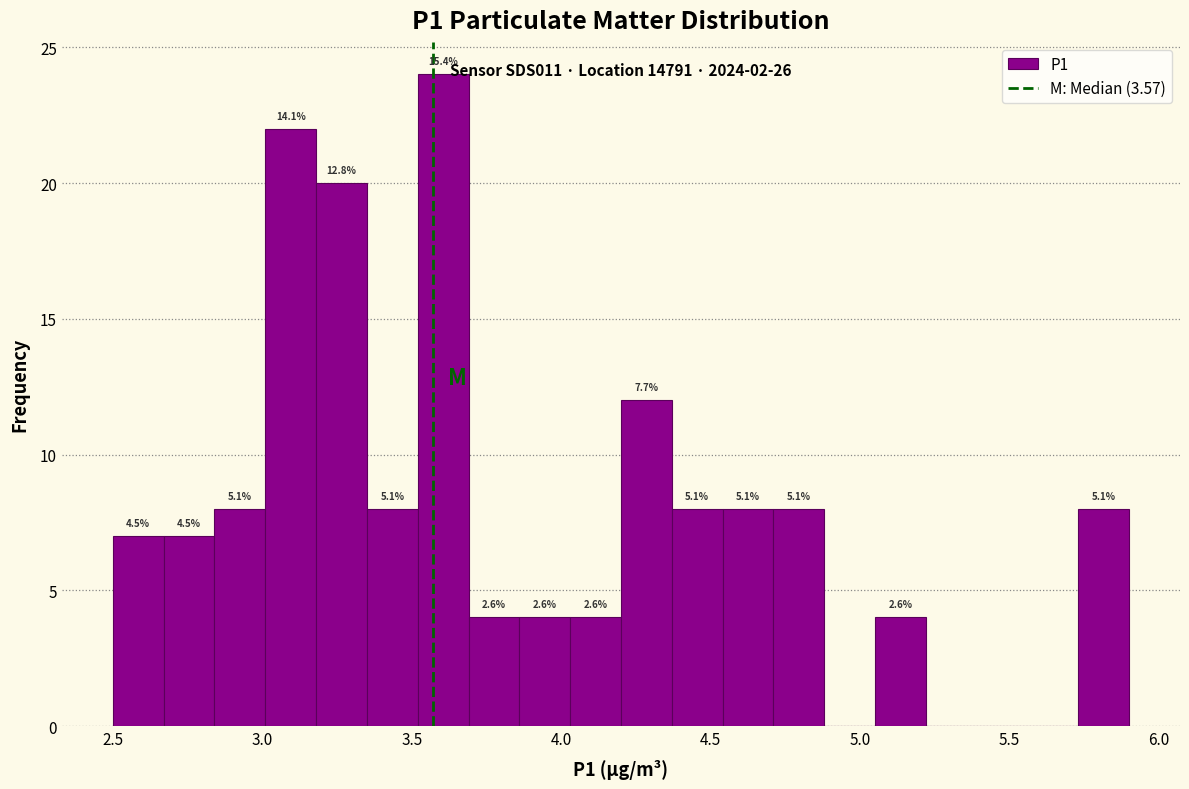

Read against the x-axis, roughly where is the centre of the tallest bar?

3.60